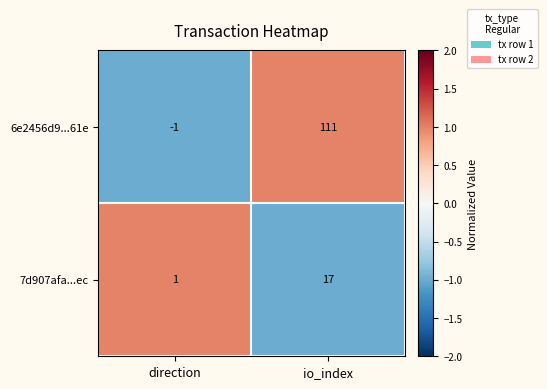

Which series changed the most between direction and io_index?

6e2456d9...61e